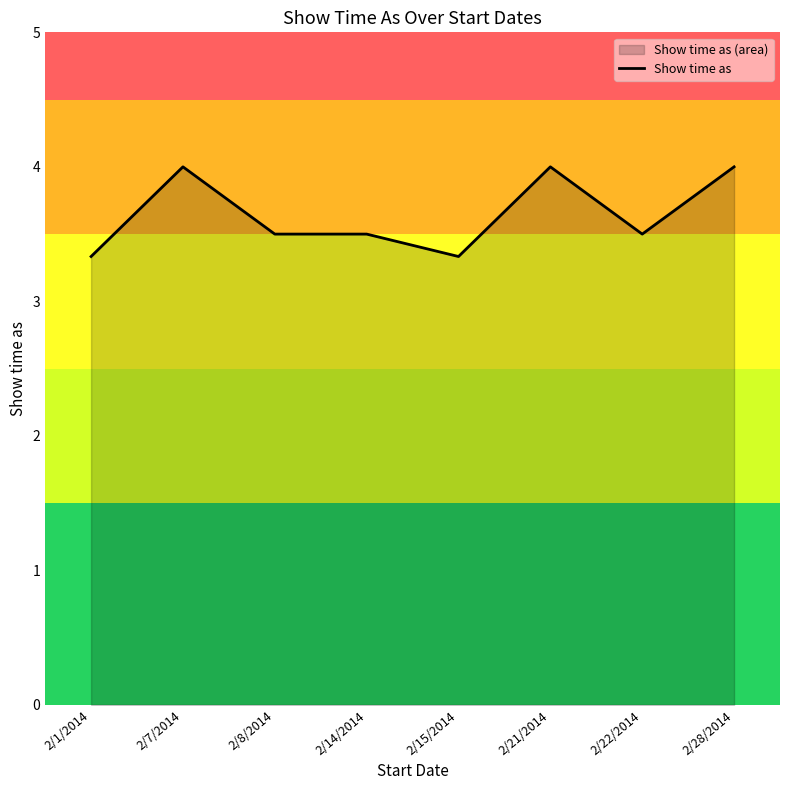

Is it true that the value at 2/1/2014 is 5.4?

False